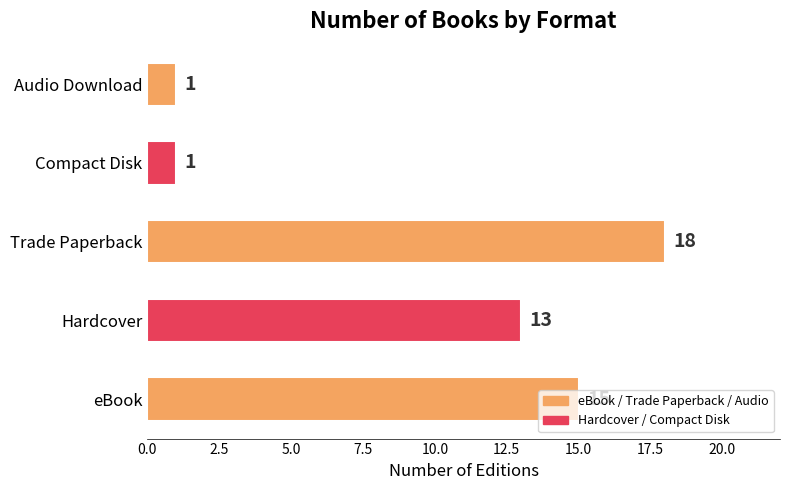

What is the difference between the maximum and minimum values?

17